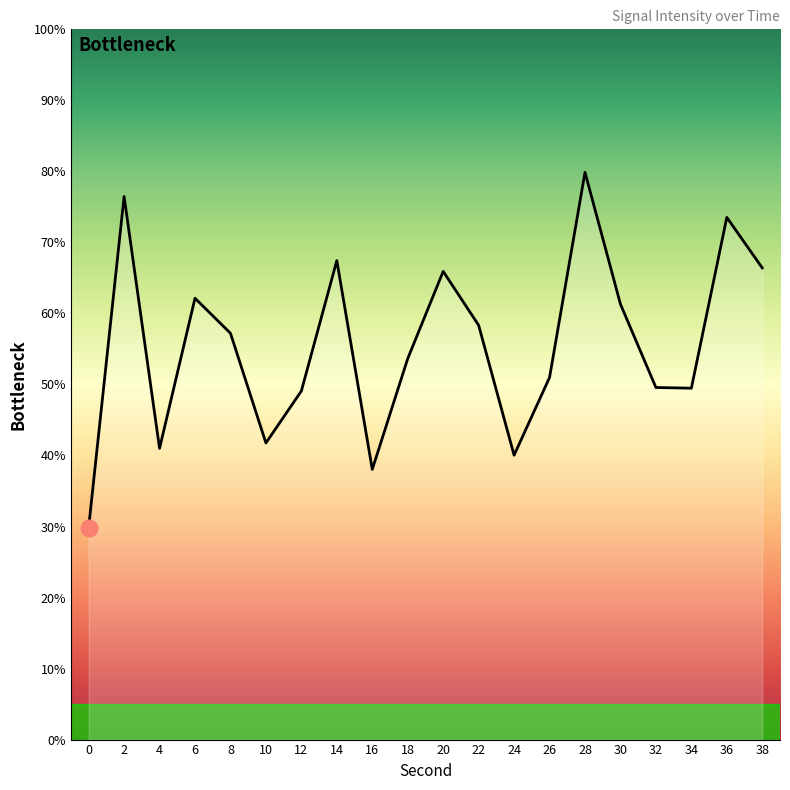

What is the greatest value displayed?

79.9